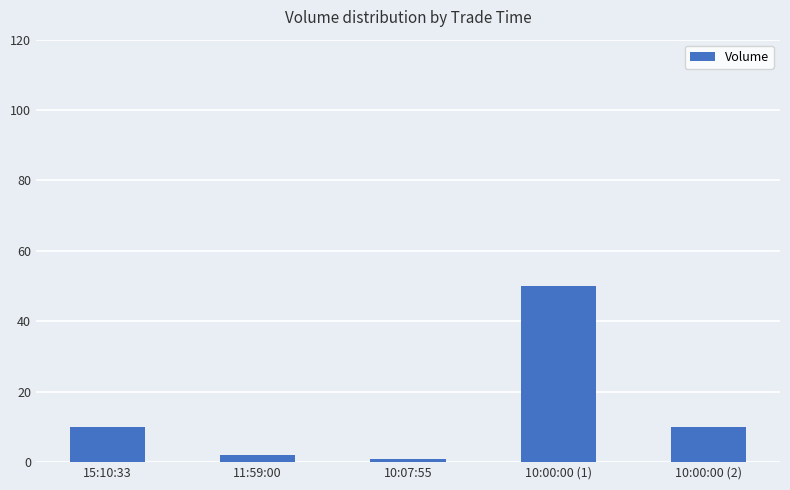

The chart shows a value of 10 at 15:10:33. True or false?

True